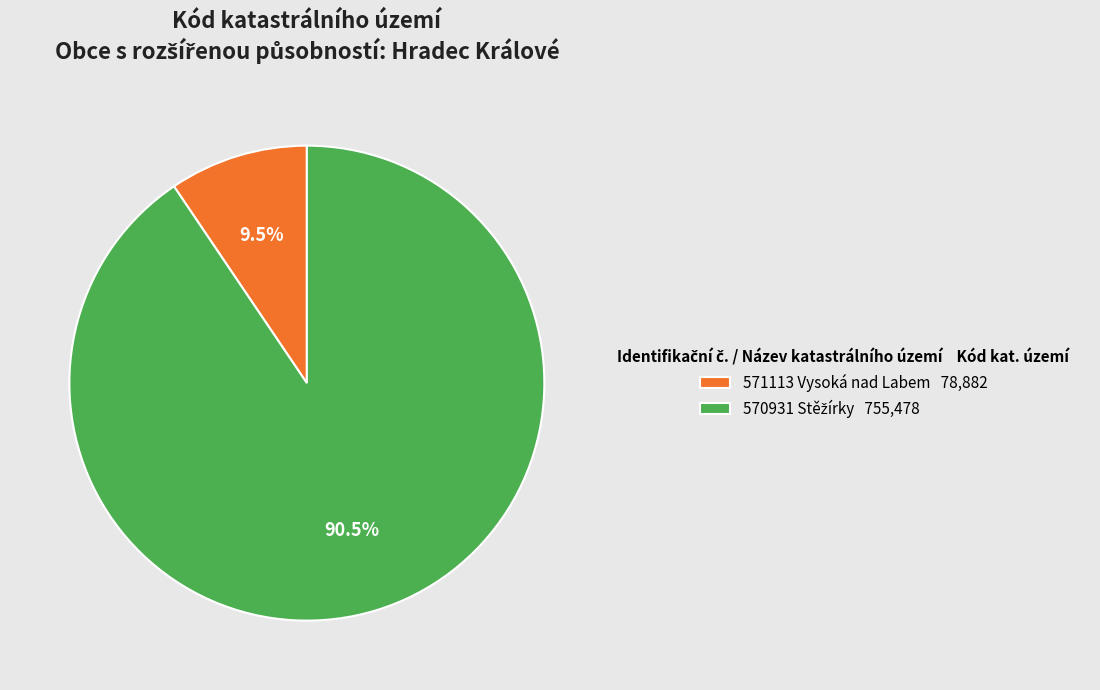

To the nearest percent, what is the difference between the largest and smallest slice percentages?

81%